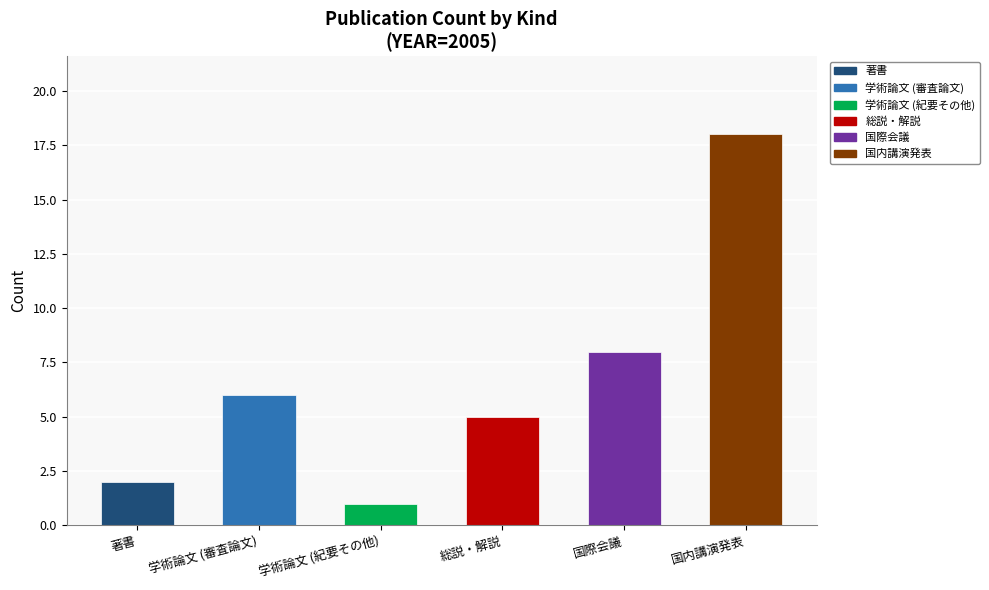

List the labels in order of value, smallest first.

学術論文 (紀要その他), 著書, 総説・解説, 学術論文 (審査論文), 国際会議, 国内講演発表